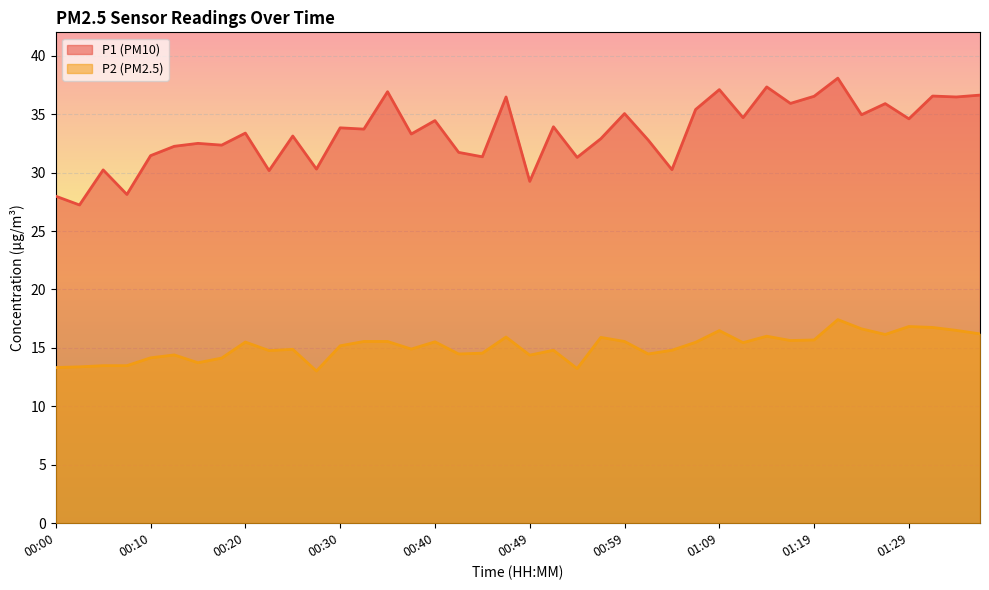

What is the maximum value shown in the chart?

38.1